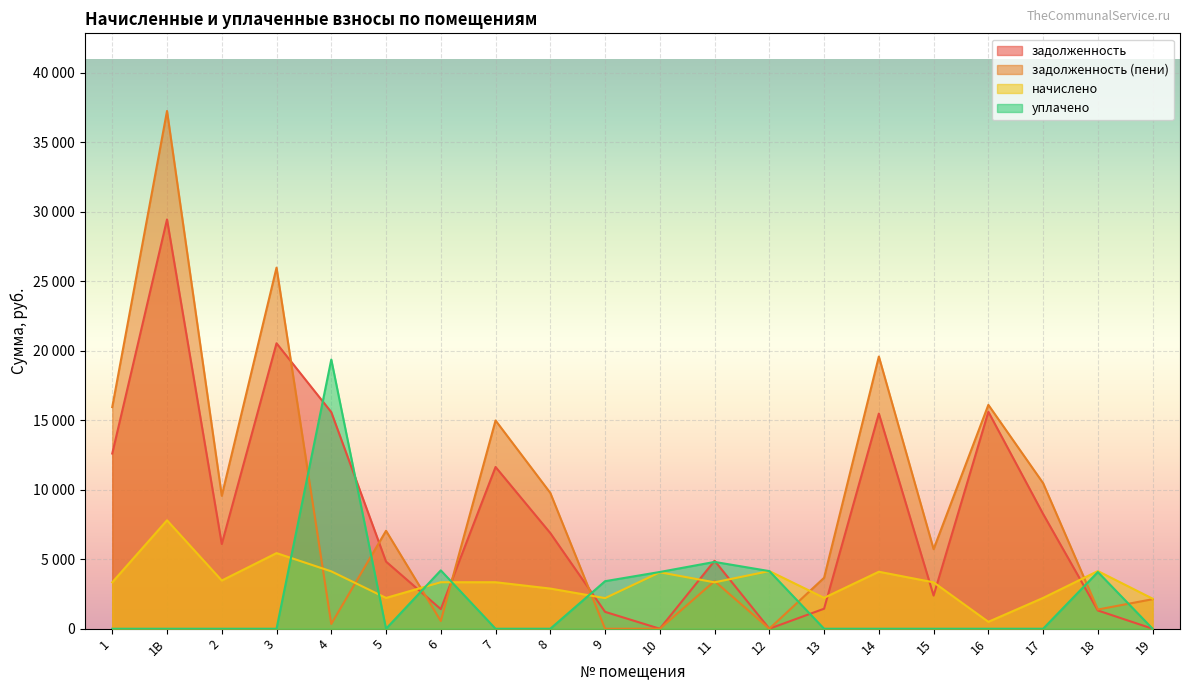

In задолженность, how many points are lower than both neighbors (excluding endpoints)?

5